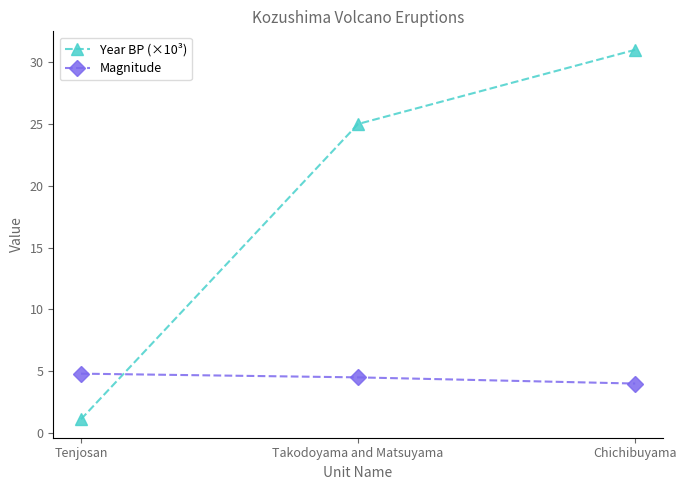

At Takodoyama and Matsuyama, list the series in order from largest to smallest.

Year BP (×10³), Magnitude